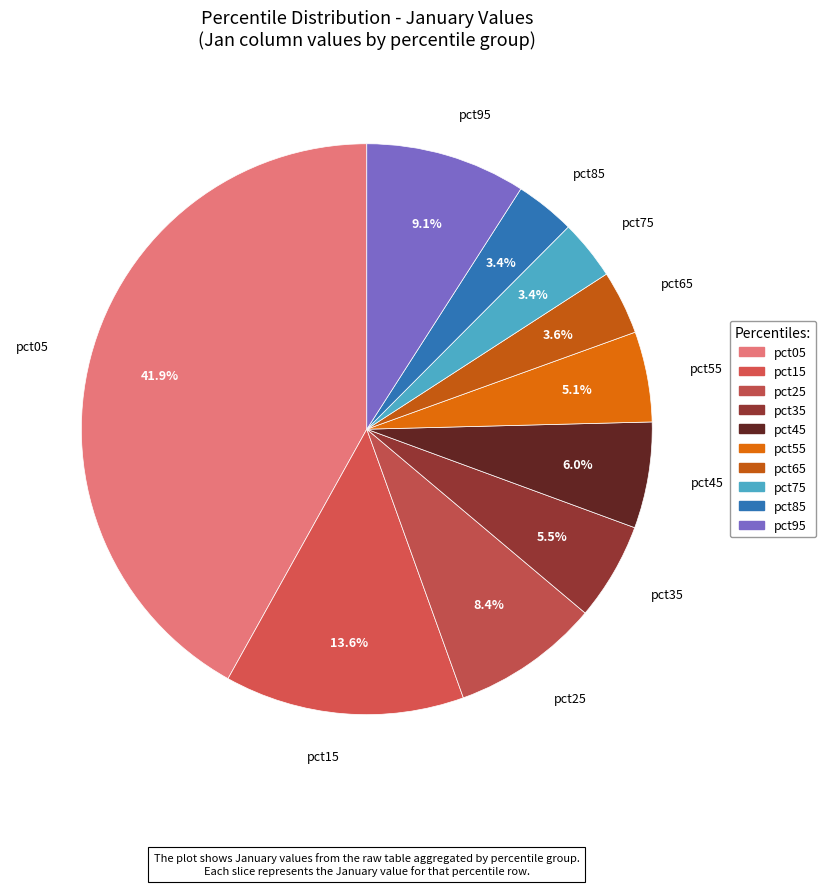

To the nearest percent, what is the difference between the pct55 and pct15 slice percentages?

8%